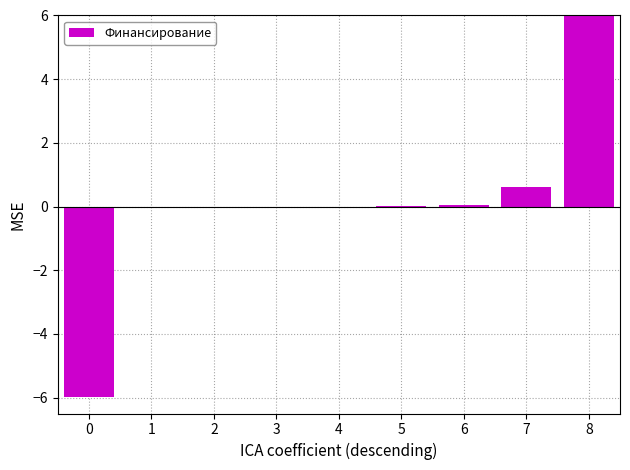

Which label corresponds to the largest value in the chart?

8